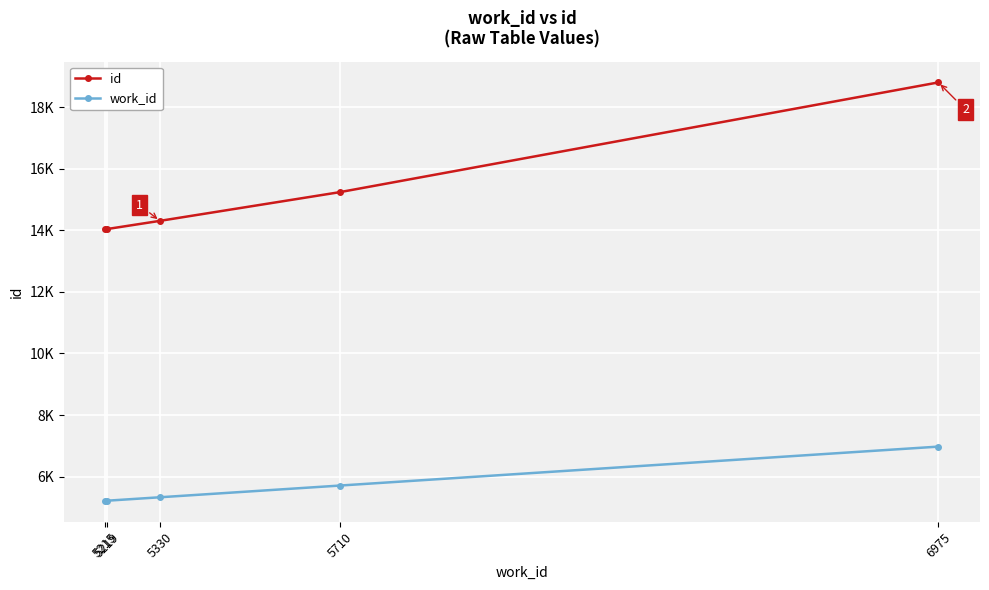

What is the minimum value shown in the chart?

5215